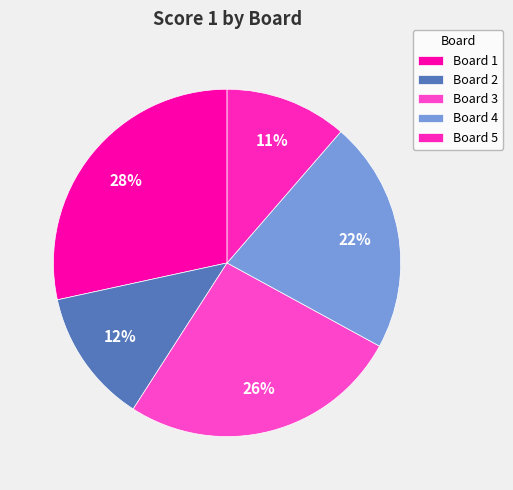

What is the largest slice in the pie chart?

Board 1